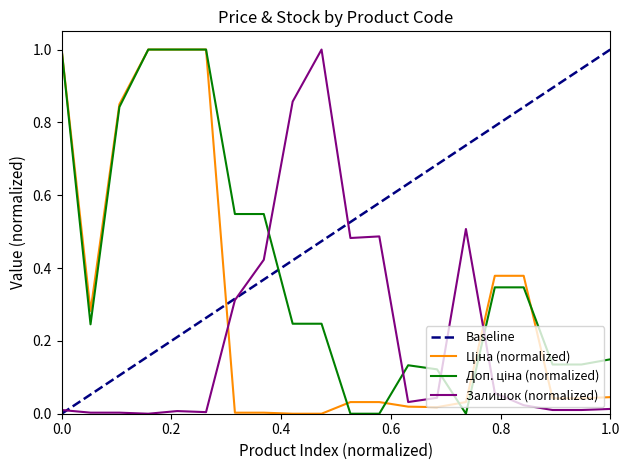

In Доп. ціна, how many points are higher than both neighbors (excluding endpoints)?

1